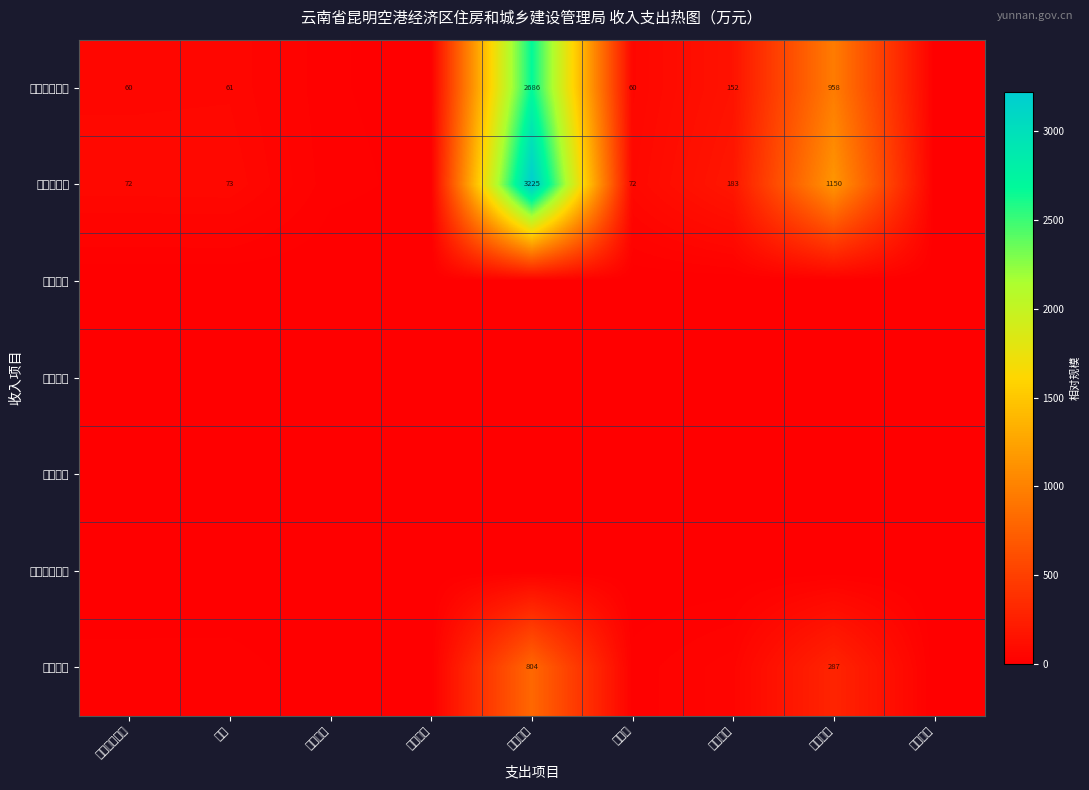

How many data points does each series have?

9